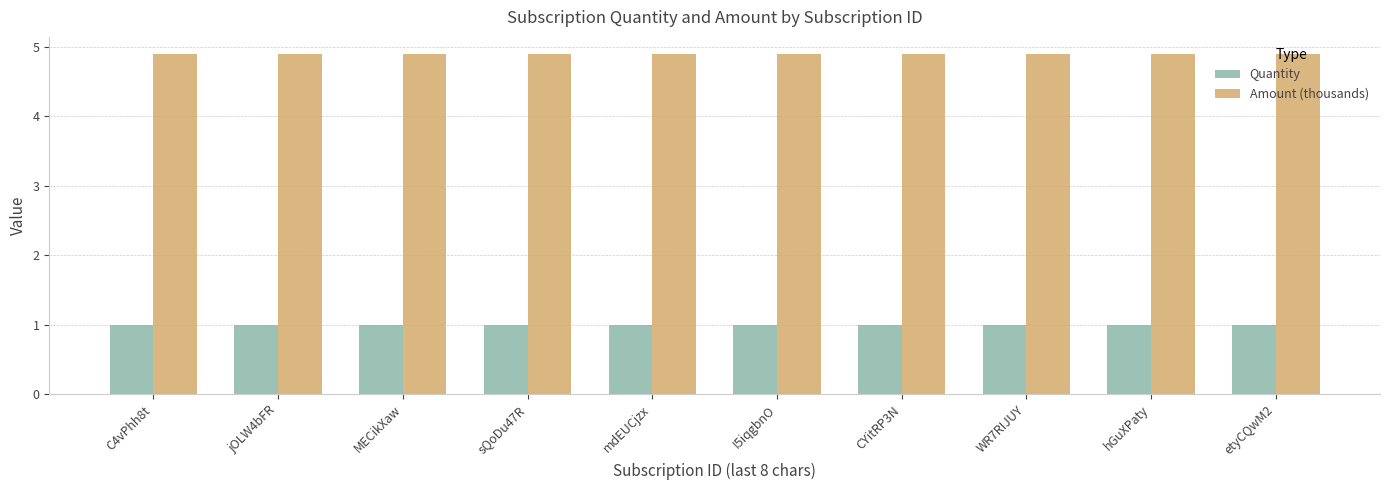

Reading right to left, what are all the values shown in this chart?

Quantity: 1.0	1.0	1.0	1.0	1.0	1.0	1.0	1.0	1.0	1.0
Amount (thousands): 4.9	4.9	4.9	4.9	4.9	4.9	4.9	4.9	4.9	4.9